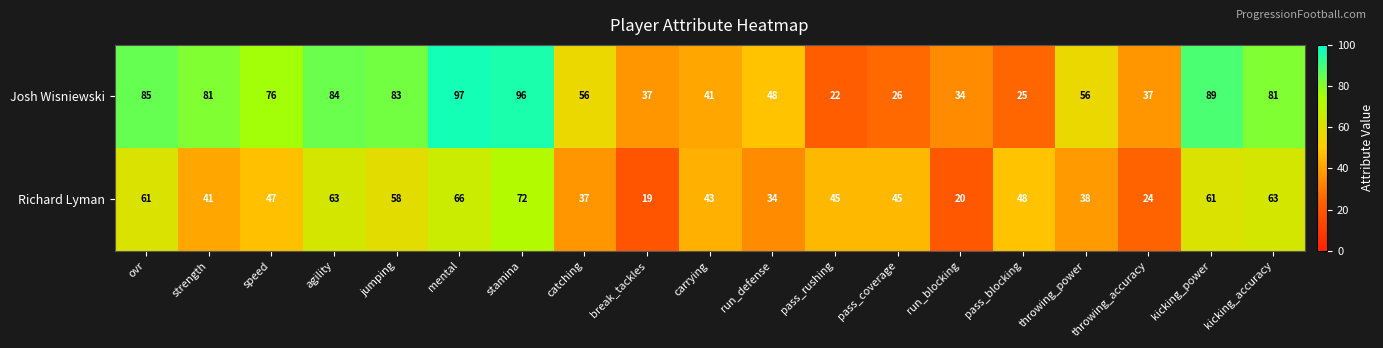

What is the difference between the maximum and minimum values in the Richard Lyman series?

53